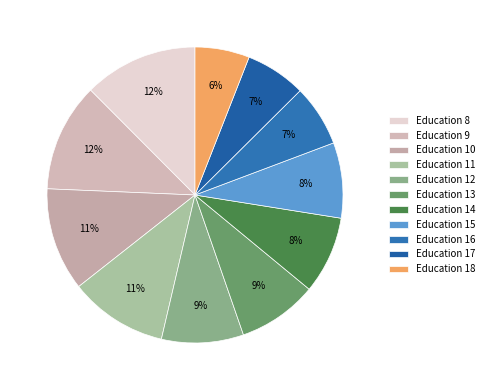

How many segments does this pie chart have?

11